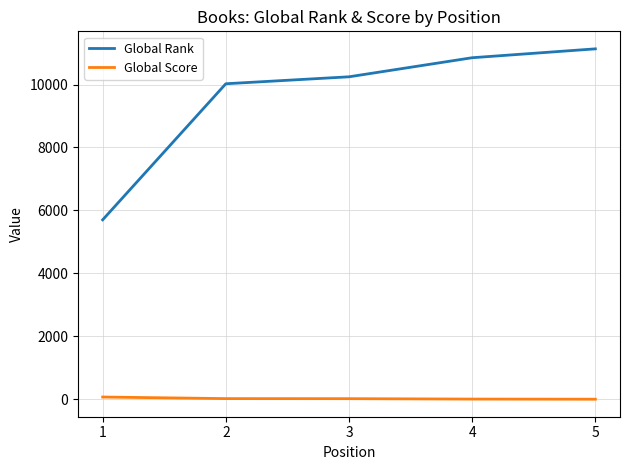

Which series has the widest spread of values?

Global Rank